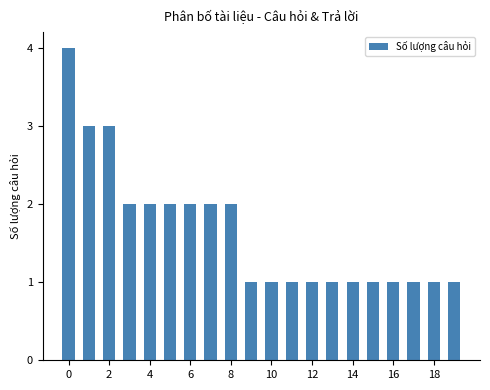

Reading left to right, list all the values displayed in this chart.

4	3	3	2	2	2	2	2	2	1	1	1	1	1	1	1	1	1	1	1